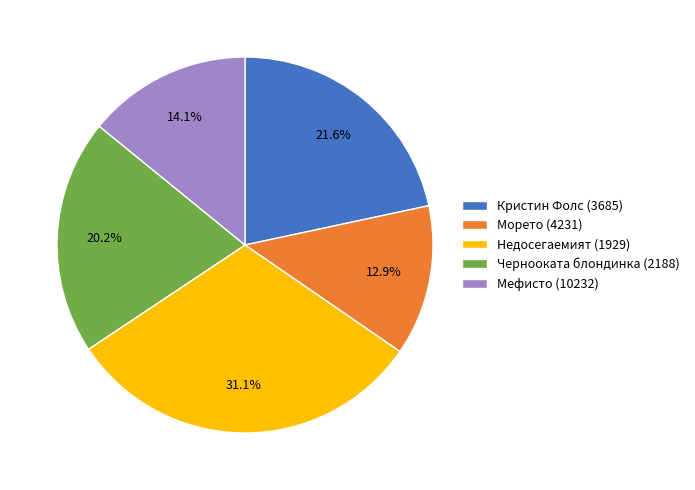

The Недосегаемият (1929) slice represents 25% of the pie. True or false?

False